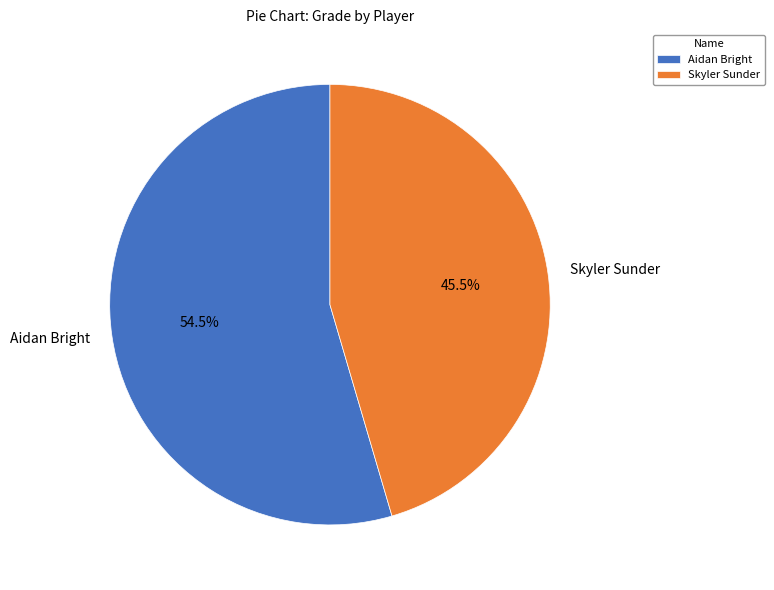

Rank the categories by value from lowest to highest.

Skyler Sunder, Aidan Bright